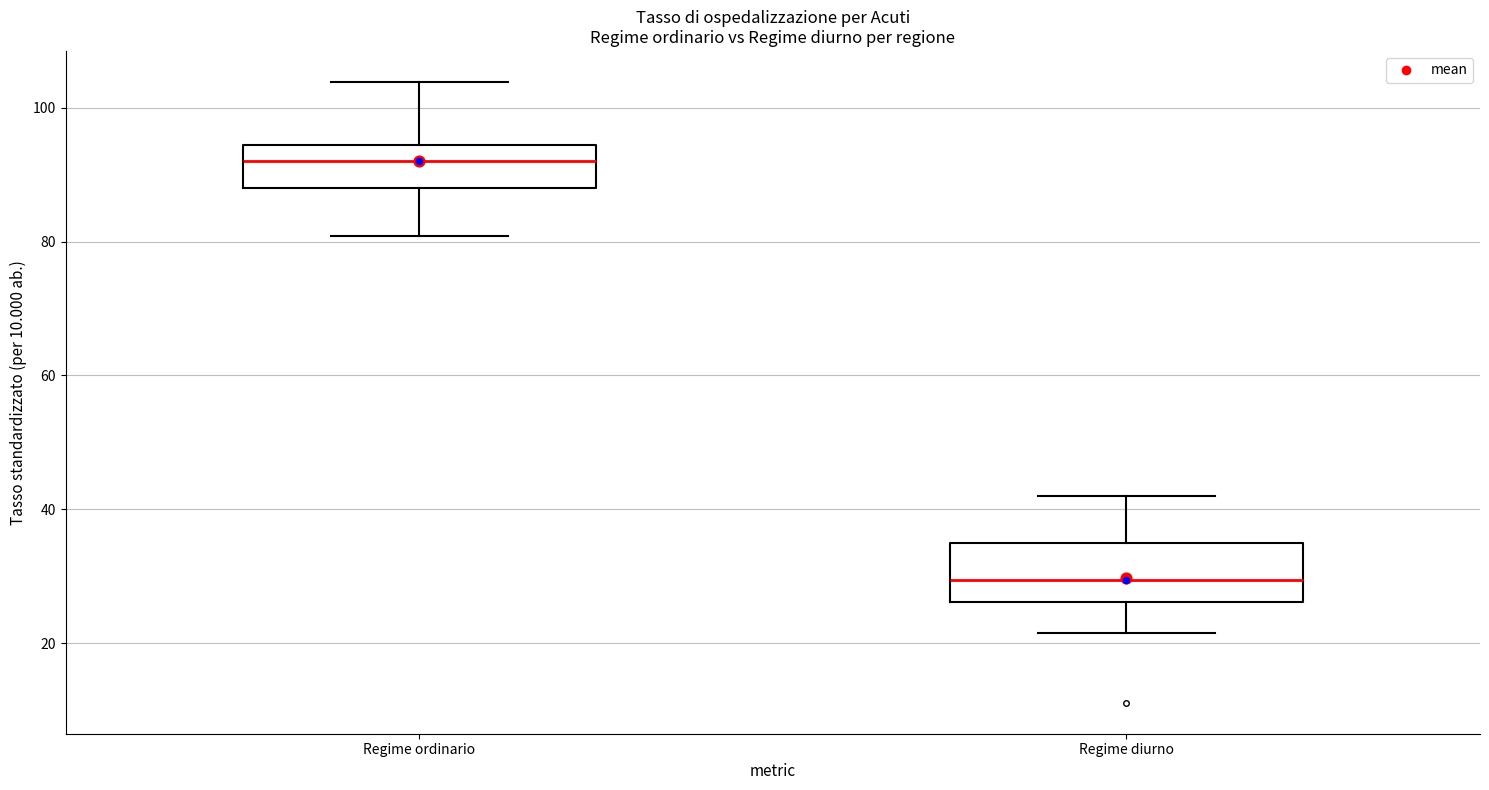

Reading left to right, read every box against the y-axis: the position of its median line, the range the box covers, and the ends of its whiskers. The values are not printed on the chart, so give them approximately, as read against the axis.

Regime ordinario: median 92, box 88 to 94, whiskers 80 to 104
Regime diurno: median 30, box 26 to 34, whiskers 22 to 42